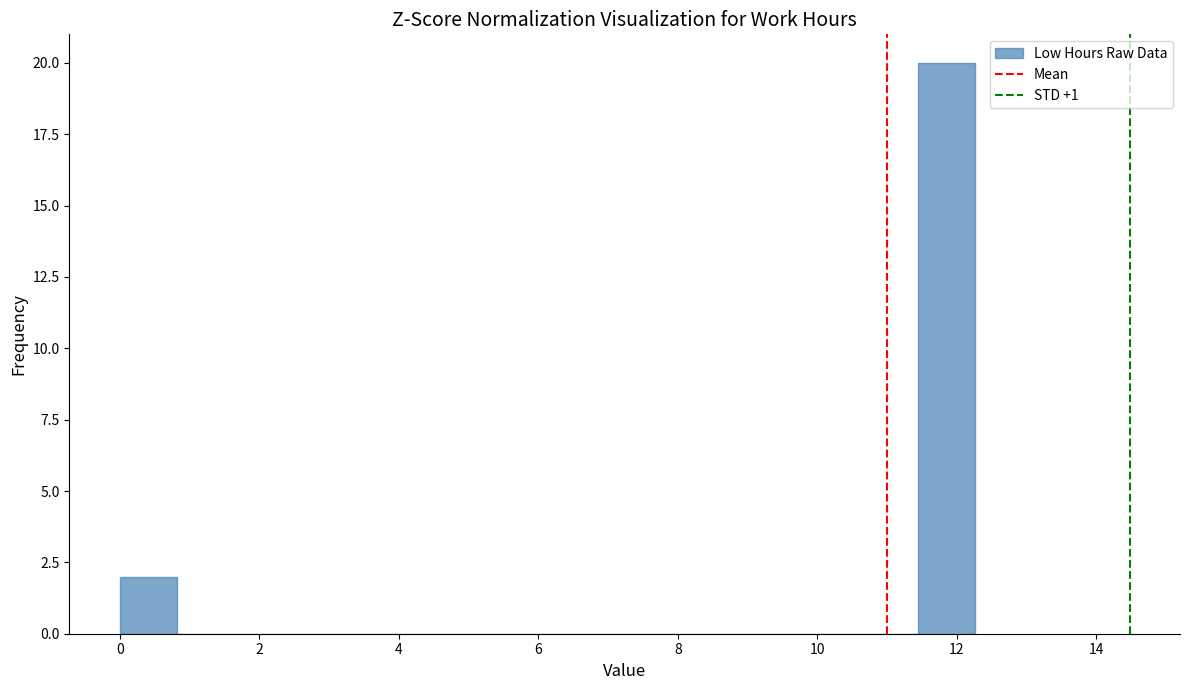

Reading left to right, transcribe this chart: for each bar, give the range it covers on the x-axis and its height. Neither the bar edges nor the heights are printed on the chart, so give them approximately, as read against the axes.

0.0 to 0.8: 2
0.8 to 1.6: 0
1.6 to 2.4: 0
2.4 to 3.2: 0
3.2 to 4.0: 0
4.0 to 5.0: 0
5.0 to 5.8: 0
5.8 to 6.6: 0
6.6 to 7.4: 0
7.4 to 8.2: 0
8.2 to 9.0: 0
9.0 to 9.8: 0
9.8 to 10.6: 0
10.6 to 11.4: 0
11.4 to 12.2: 20